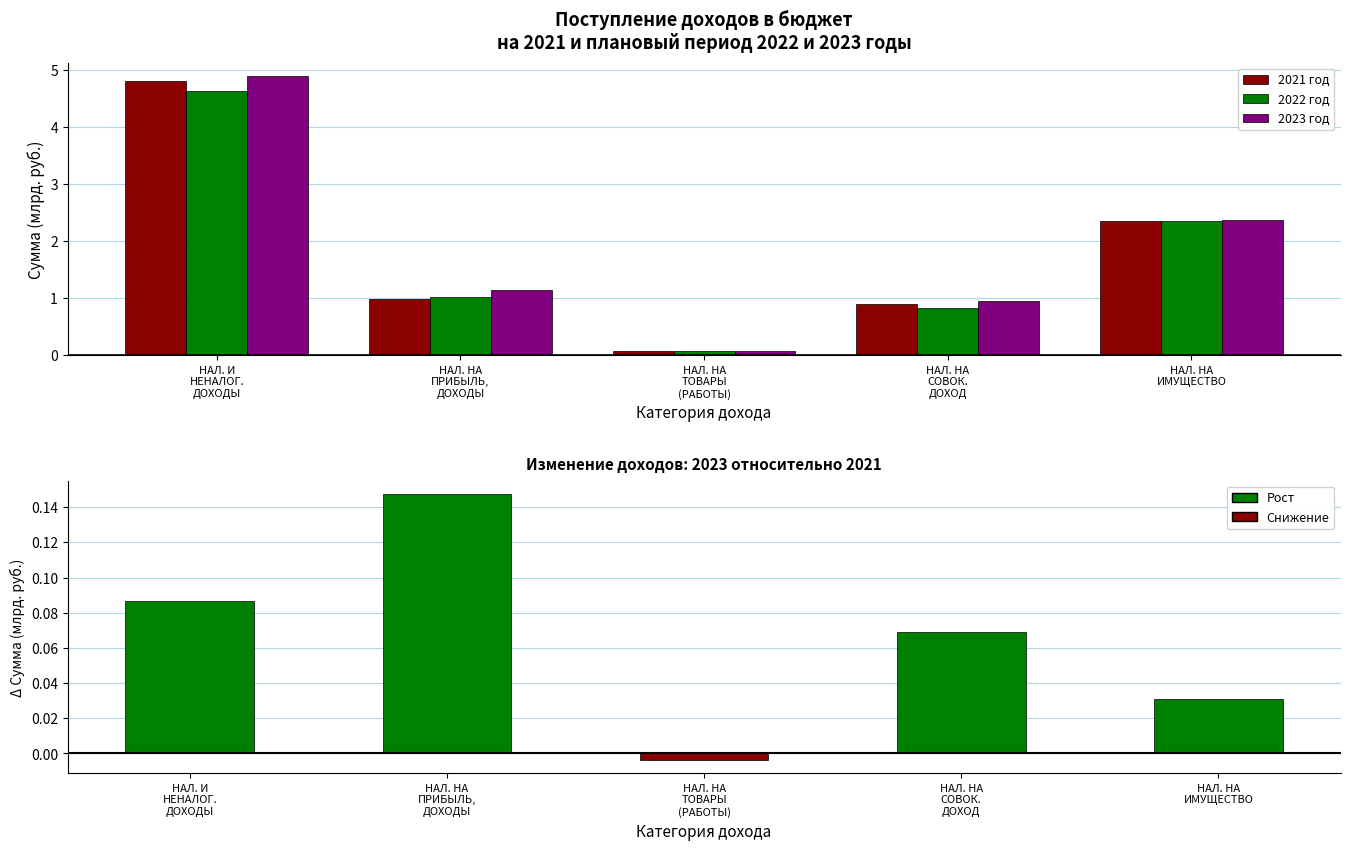

Which category has the highest value in the 2023 год series?

НАЛ. И
НЕНАЛОГ.
ДОХОДЫ